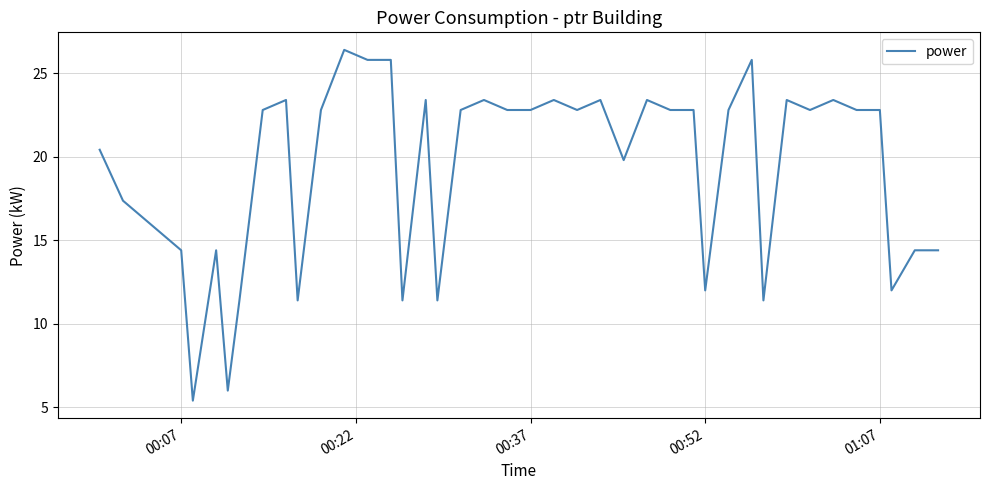

What is the minimum value shown in the chart?

5.4